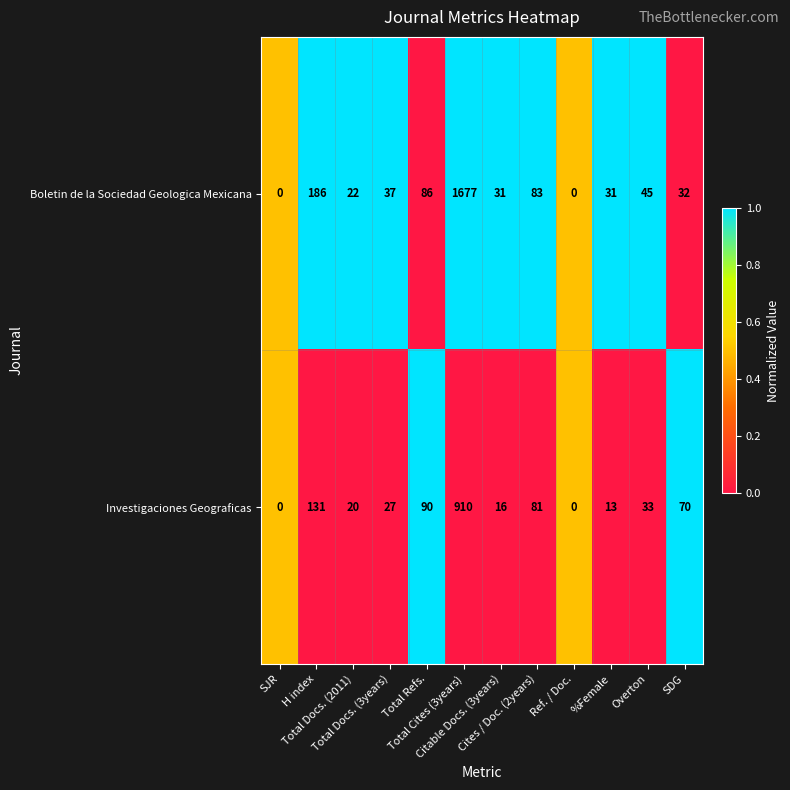

What is the greatest value displayed?

1677